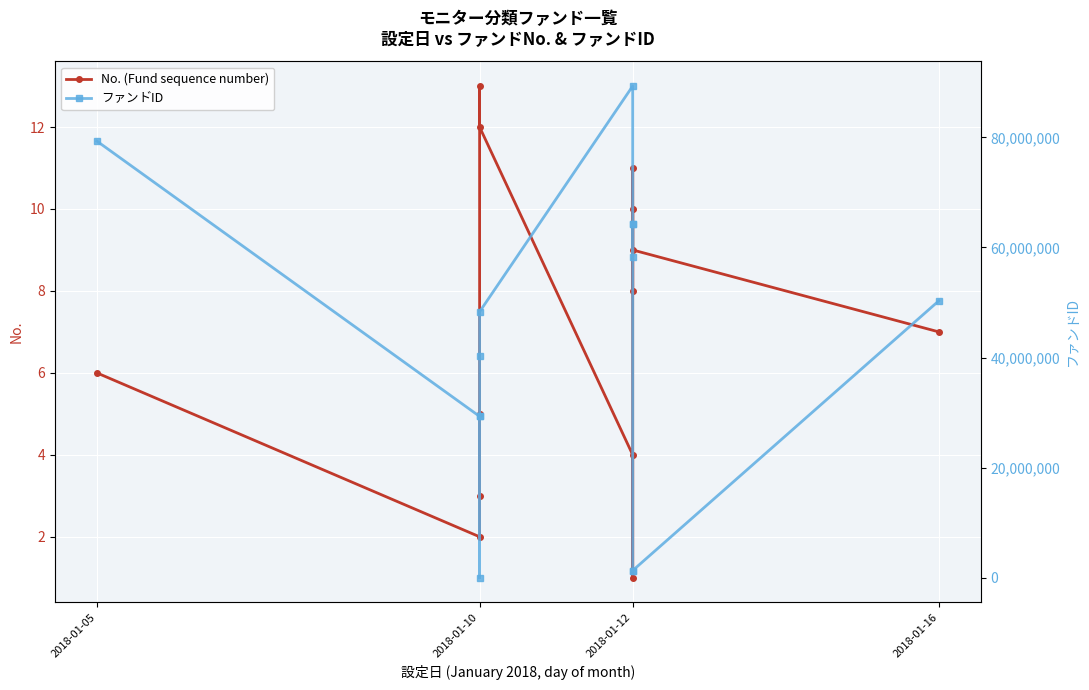

What position from the right is 10?

3